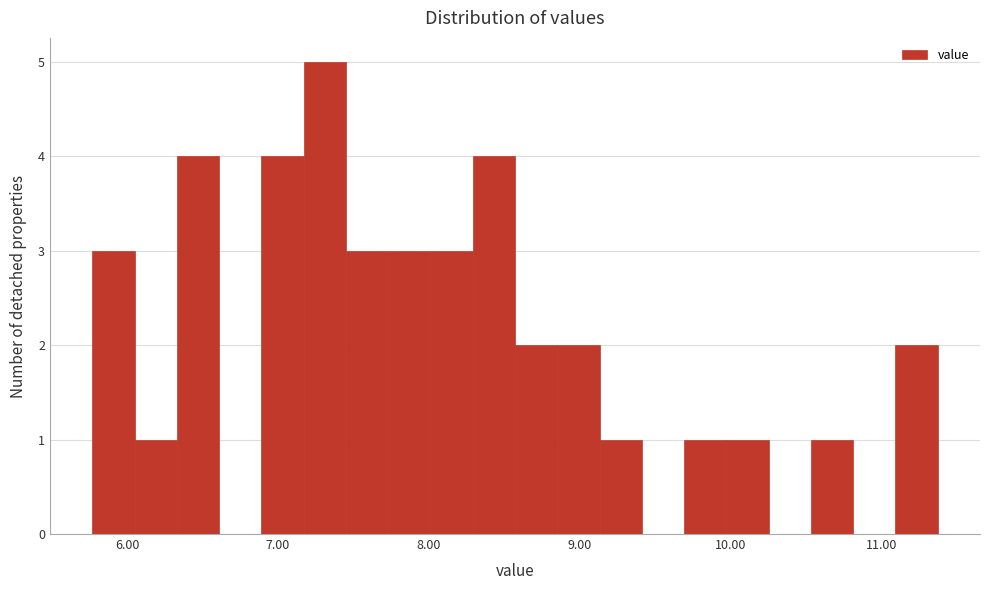

Read against the x-axis, roughly where is the centre of the tallest bar?

7.3